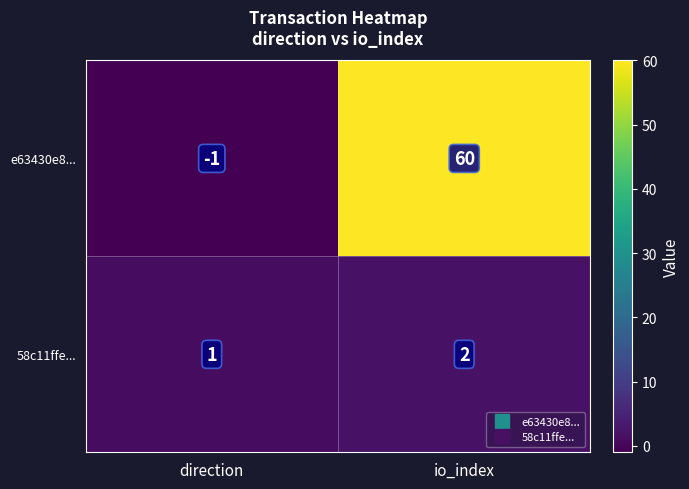

How many distinct data groups are displayed?

2